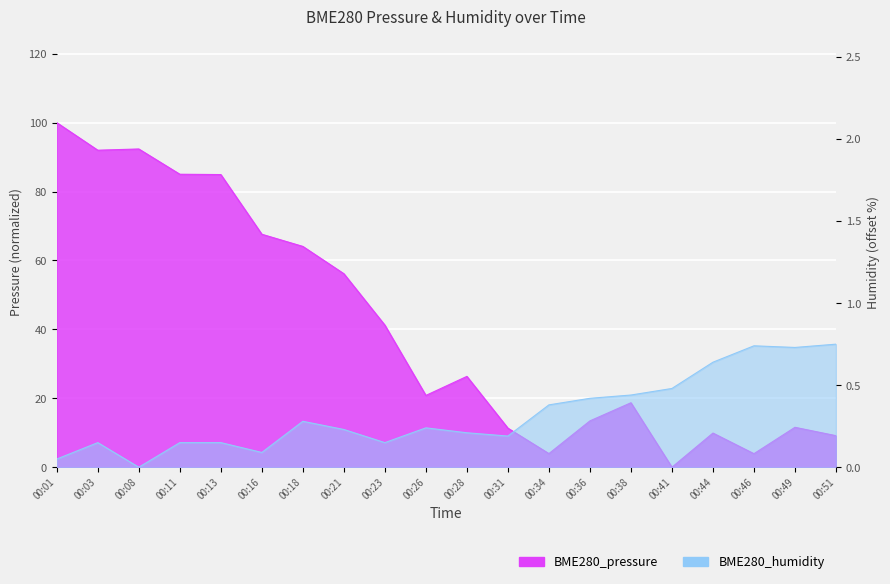

What is the maximum value for BME280_pressure?

100.0